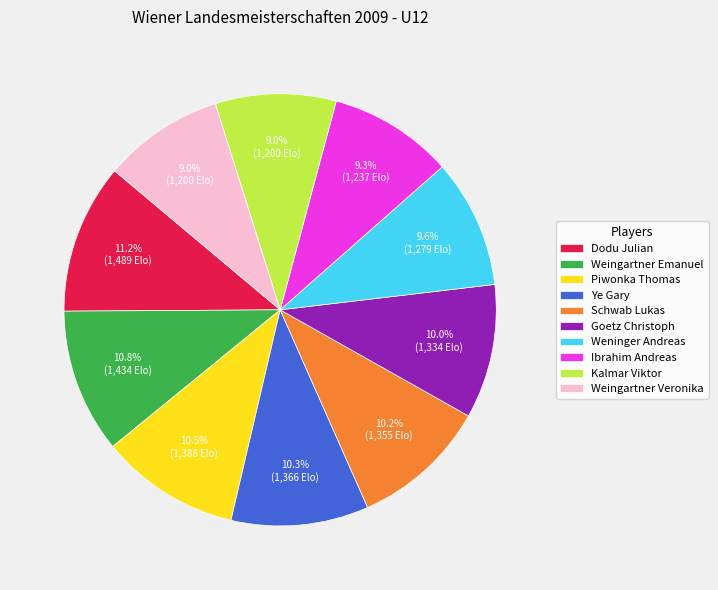

What is the ratio of the value at Kalmar Viktor to the value at Dodu Julian?

0.8